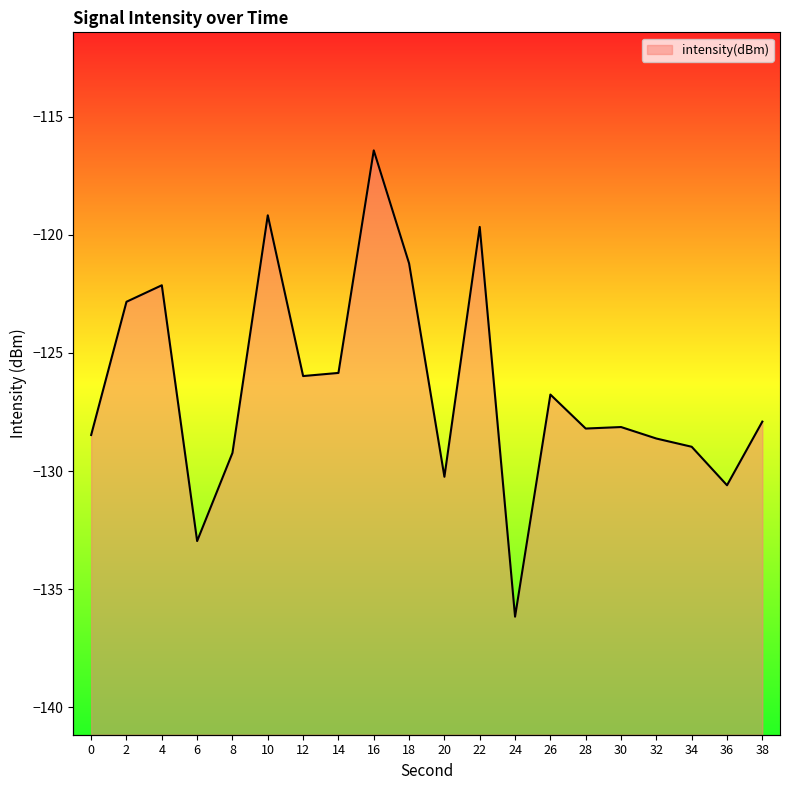

Where is the data nearest to the value -126?

12